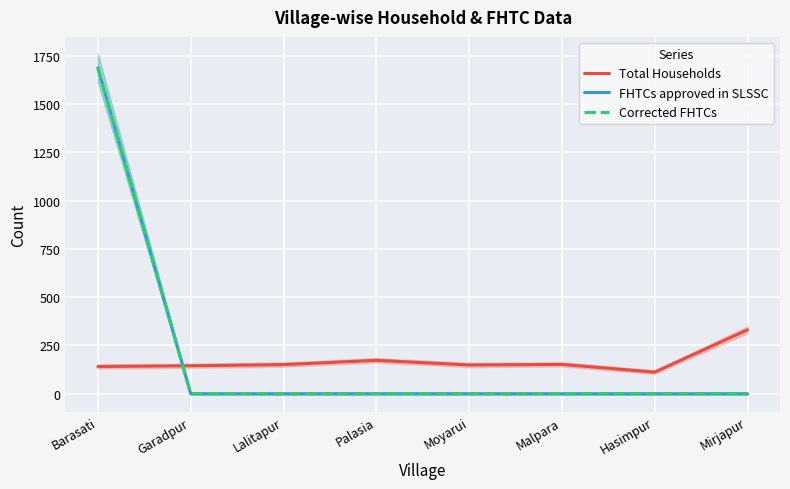

Between Garadpur and Mirjapur, which series saw the biggest shift?

Total Households